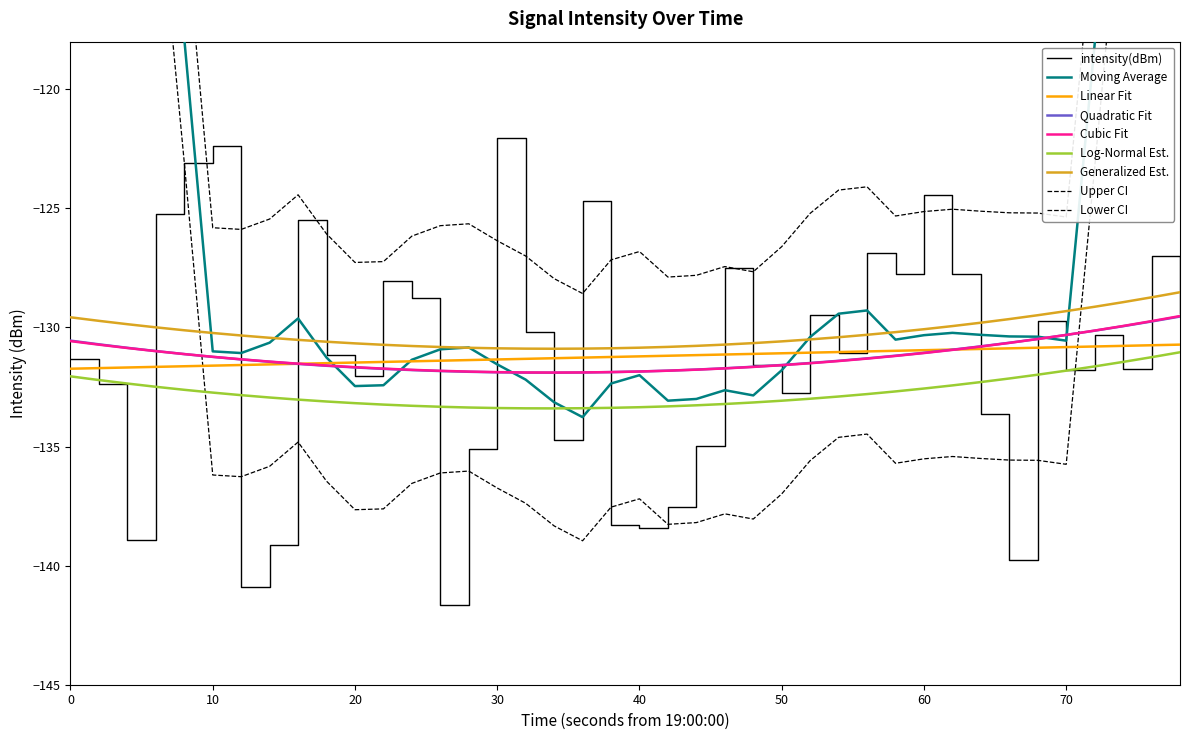

What is the maximum value for Cubic Fit?

-129.5